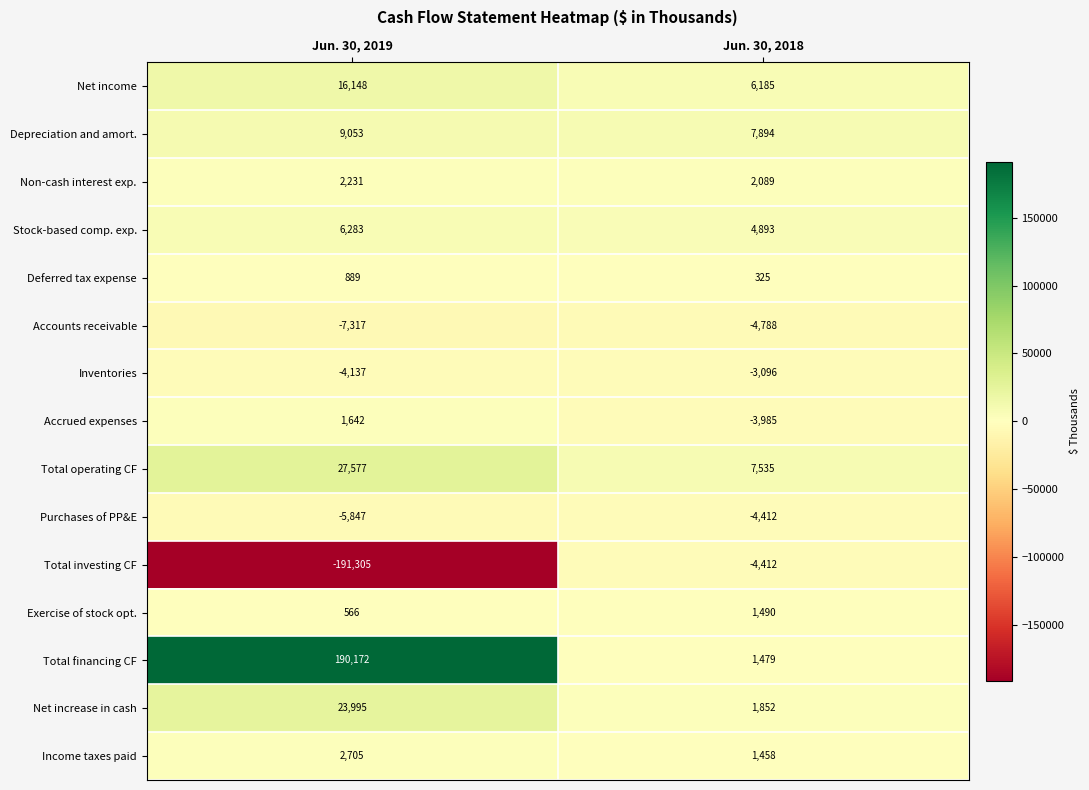

What is the sum of the Stock-based comp. exp. values at Jun. 30, 2018 and Jun. 30, 2019?

11176